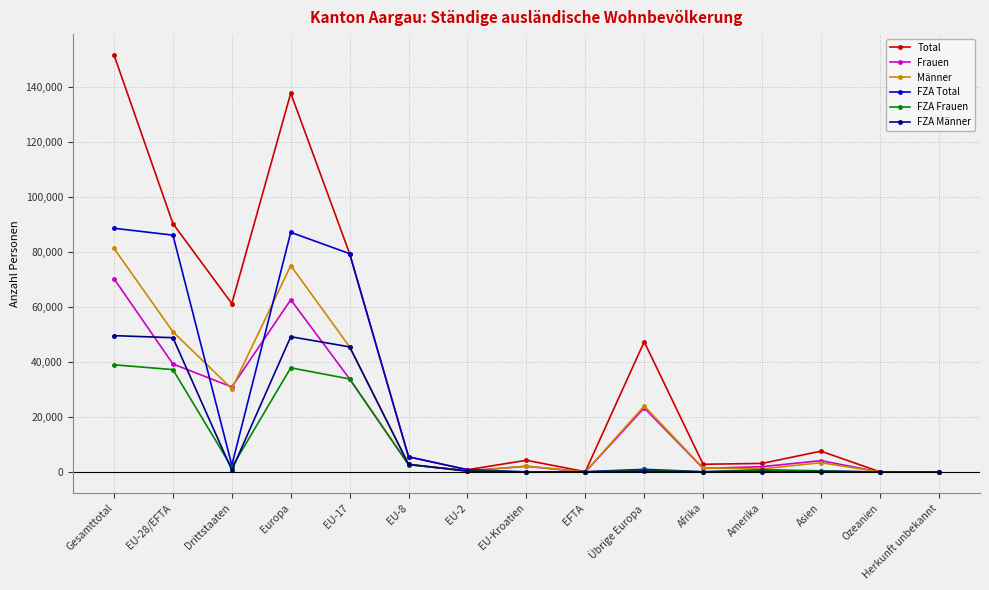

Which series has the largest total across all categories?

Total